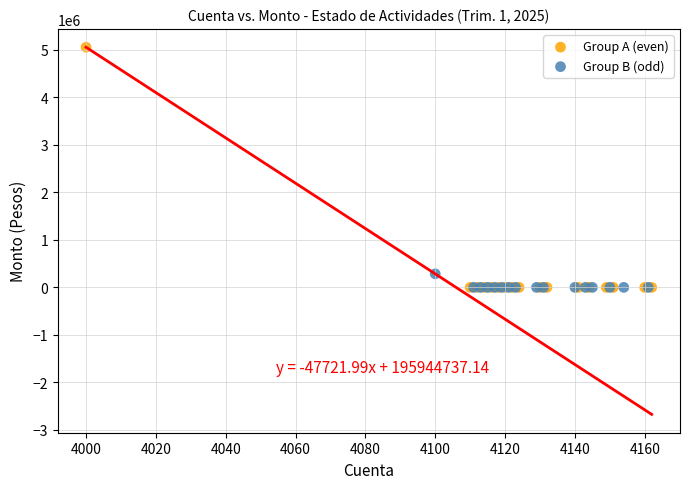

What are all the series names shown in the legend?

Group A (even), Group B (odd)